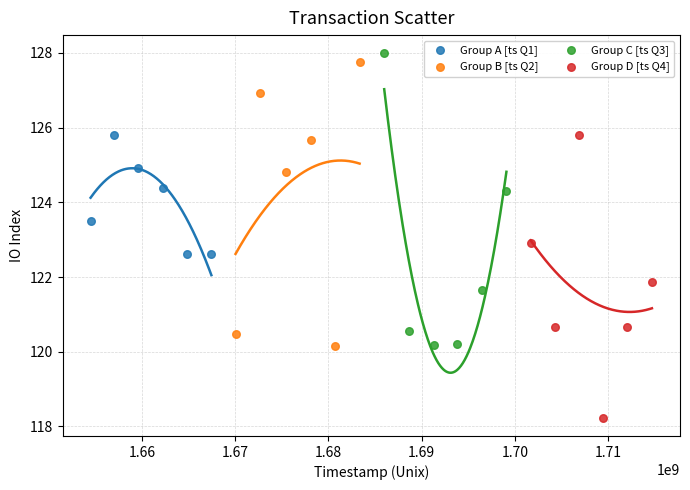

Which series contains the lowest Y value?

Group D [ts Q4]